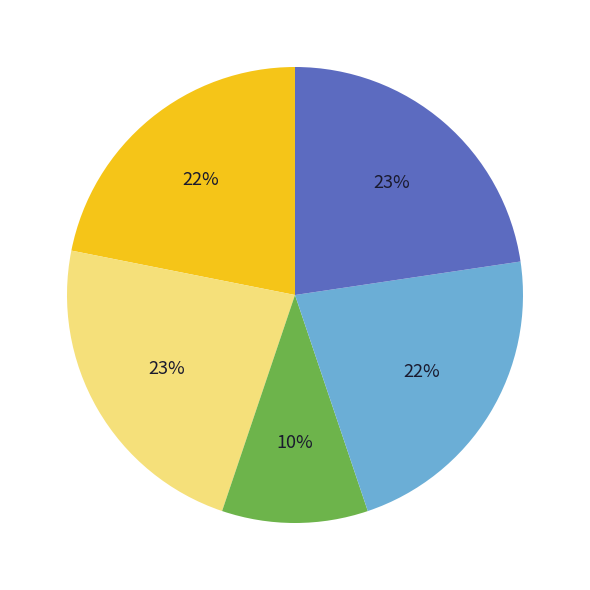

Does any single category account for the majority?

No